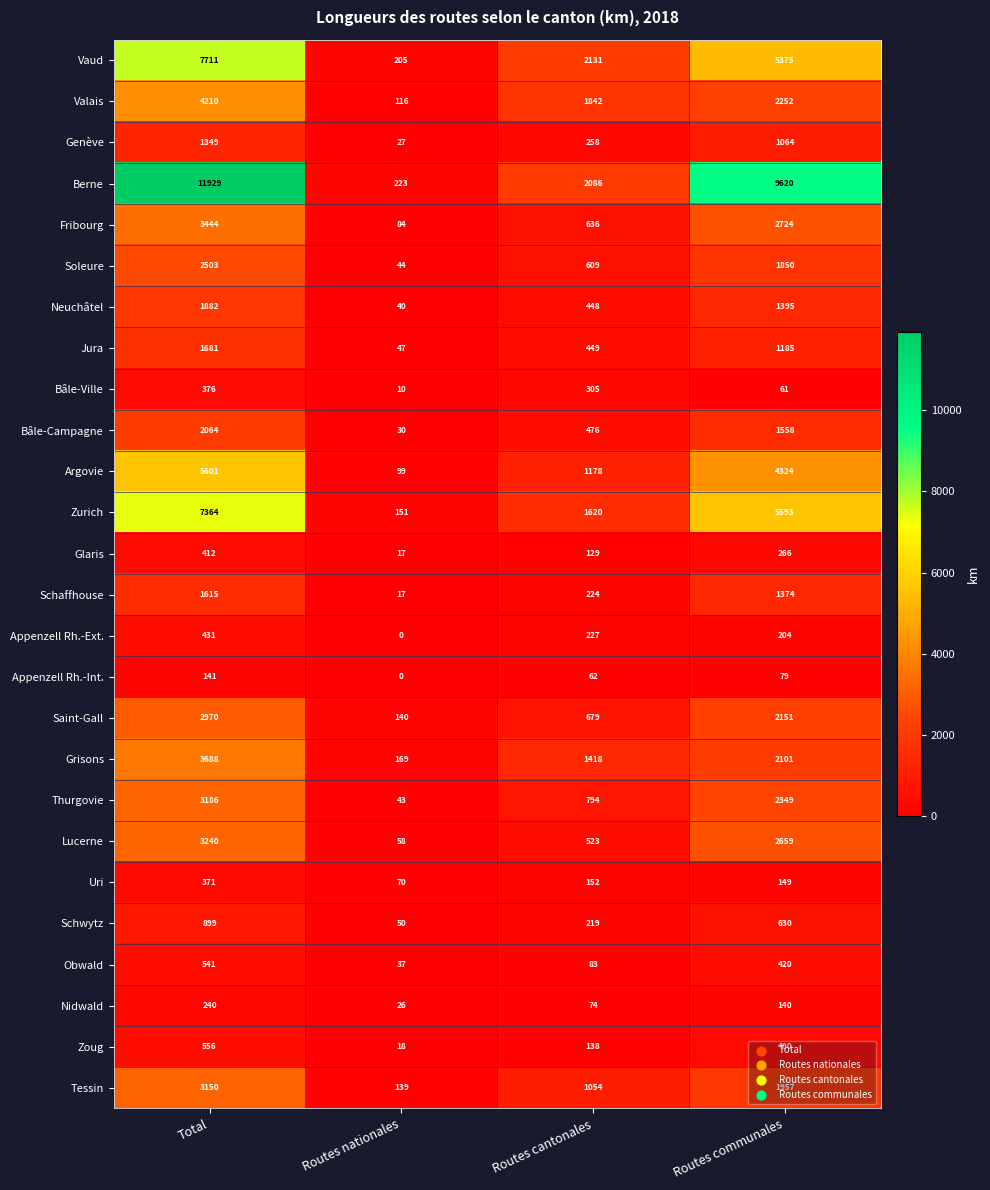

How many series are shown in this chart?

26